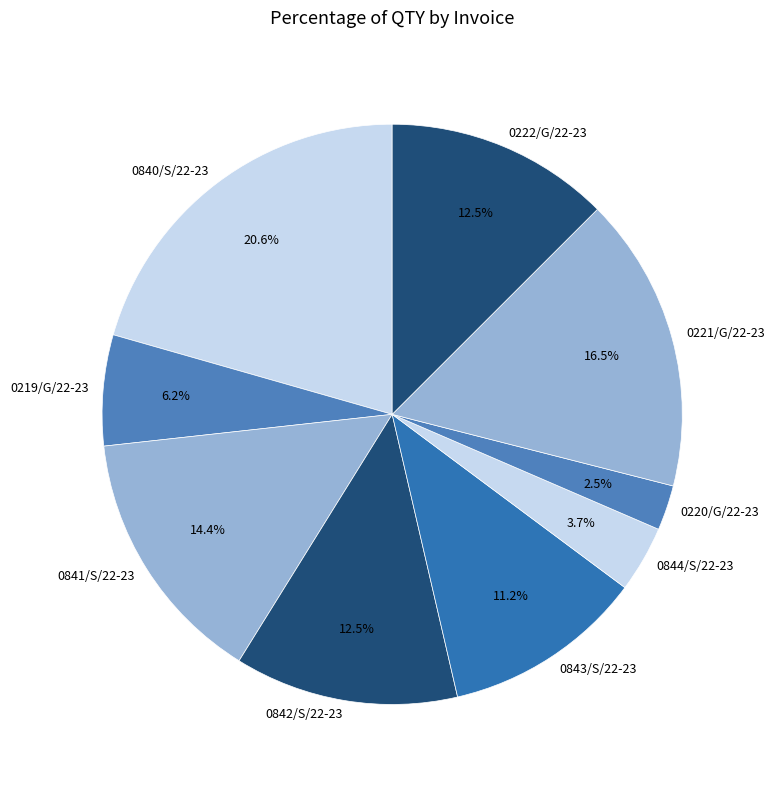

What is the largest slice in the pie chart?

0840/S/22-23